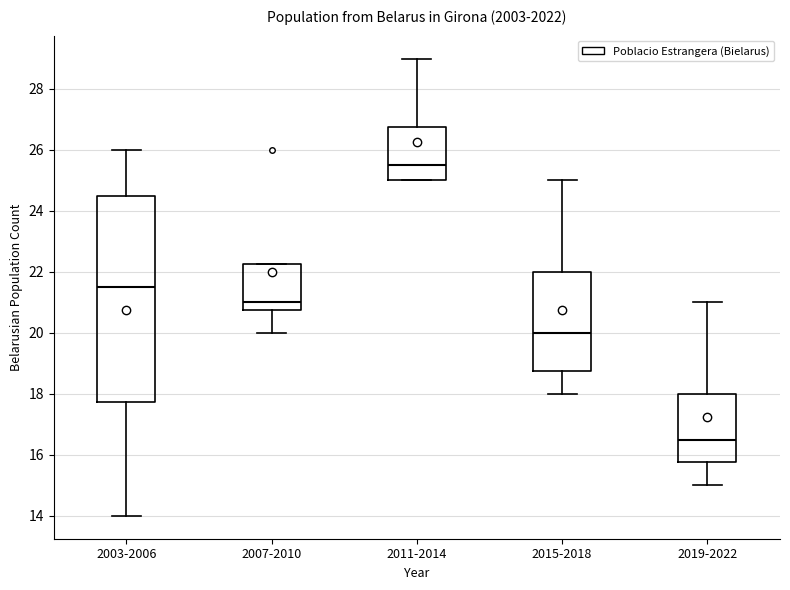

Which box's median line is the highest?

2011-2014